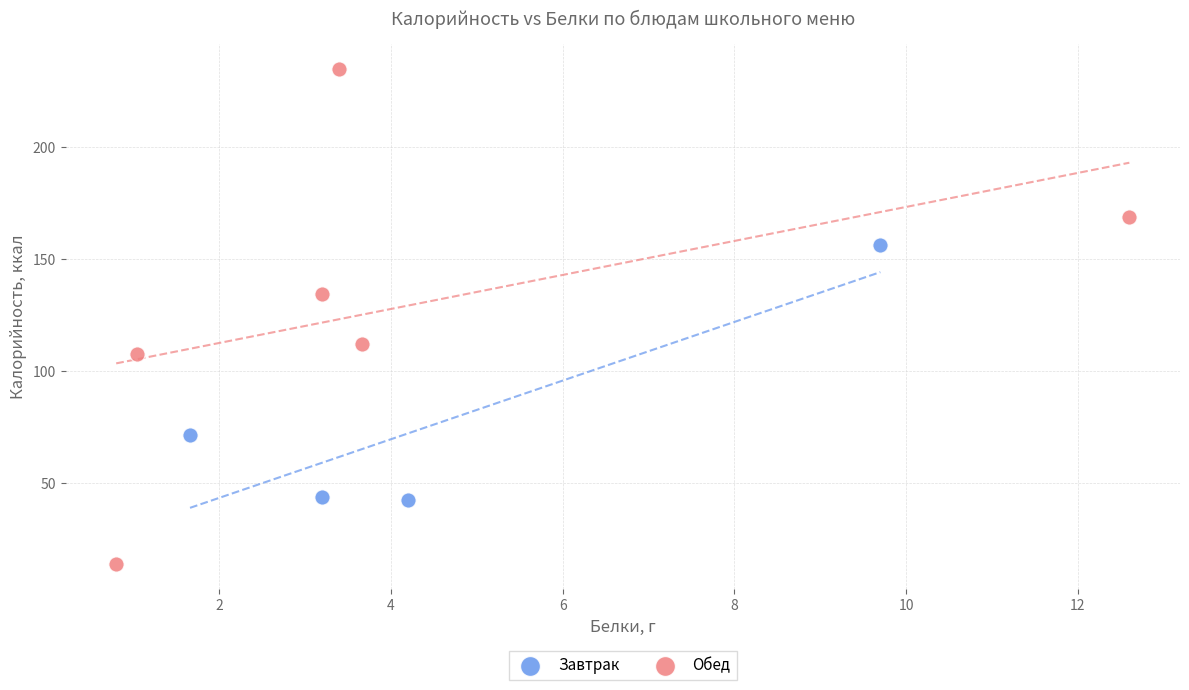

Which series reaches the minimum Y coordinate?

Обед